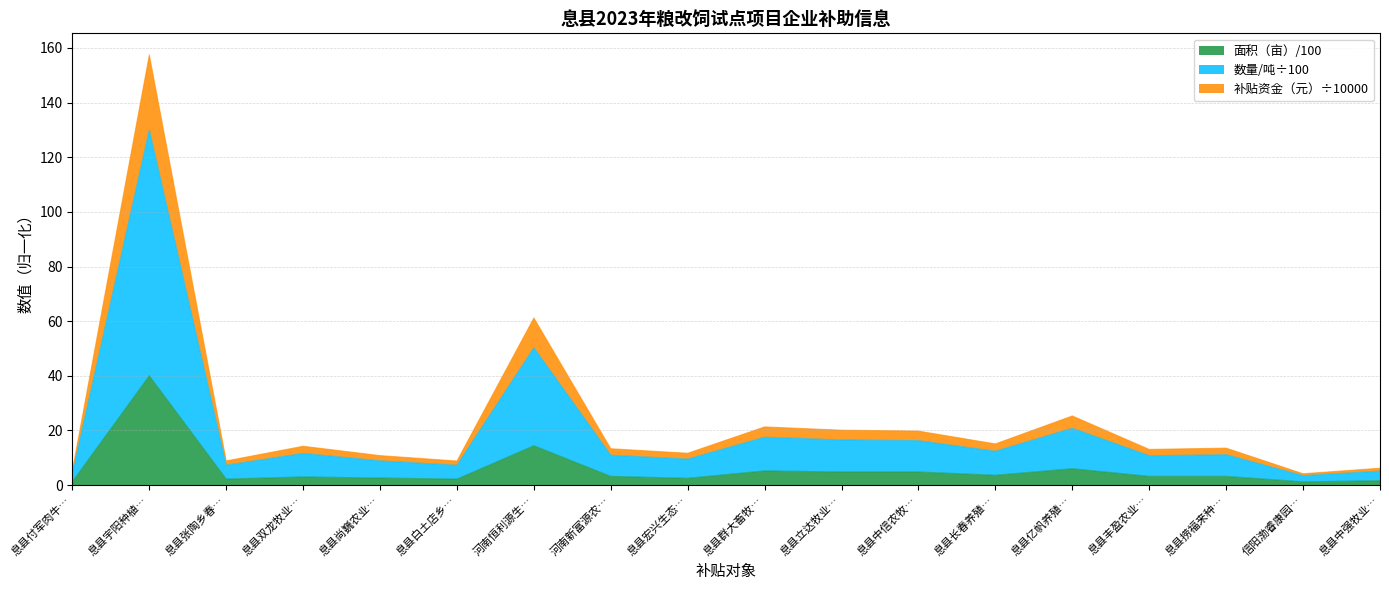

In 数量/吨, how many points are higher than both neighbors (excluding endpoints)?

6